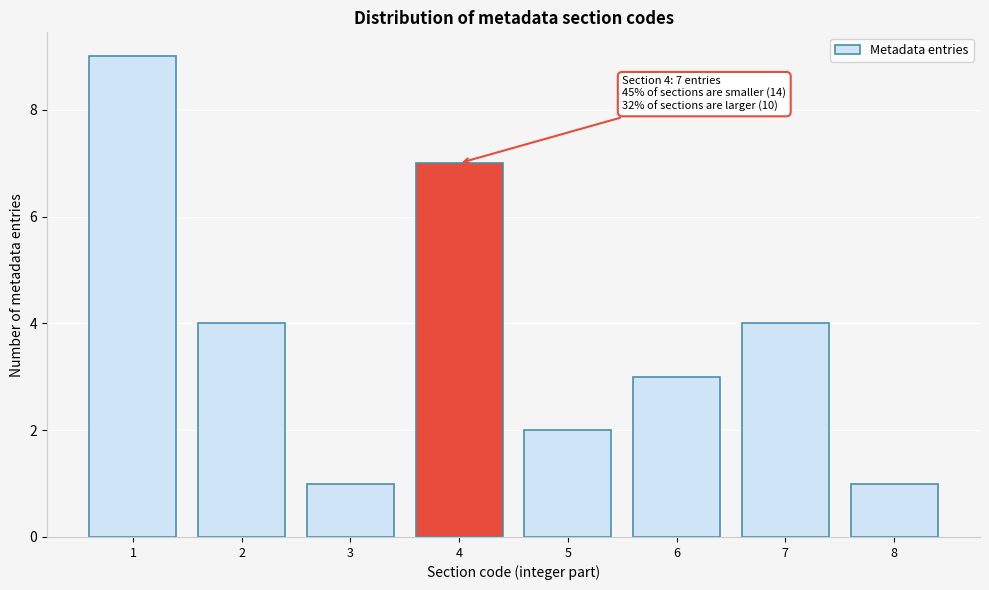

Reading right to left, extract all data points from this chart.

1	4	3	2	7	1	4	9